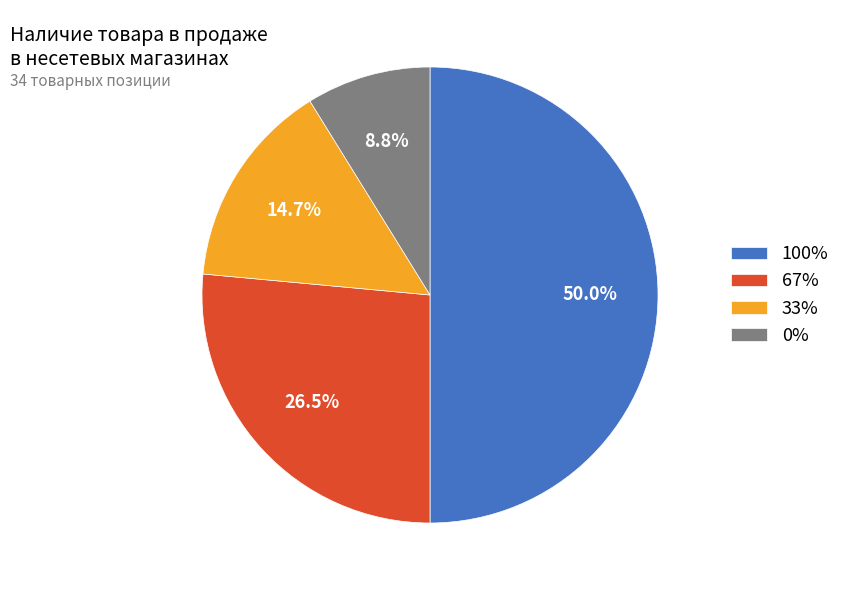

Does 0% account for over 50% of the chart?

No